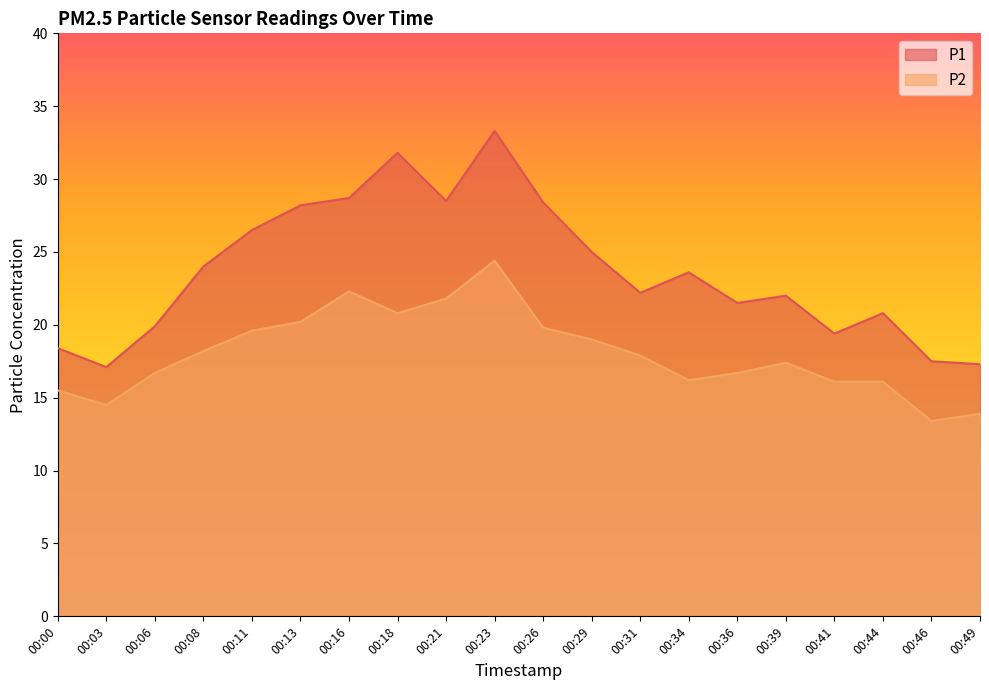

At which category is the sum across all series the highest?

00:23